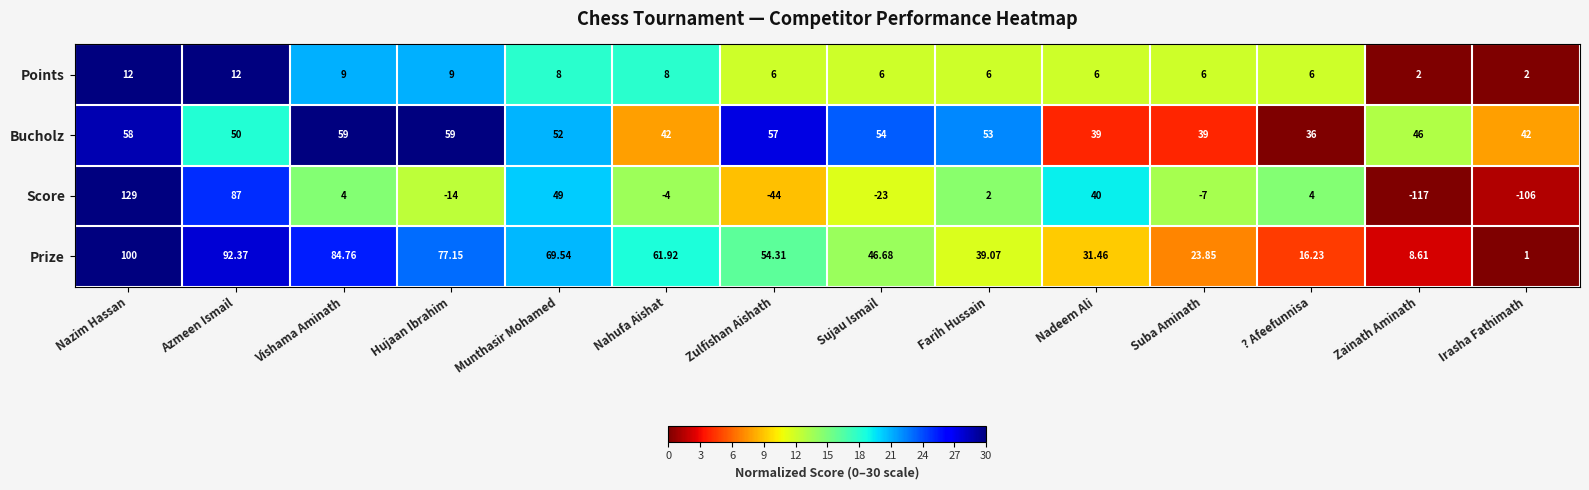

Which series has the largest total across all categories?

Prize